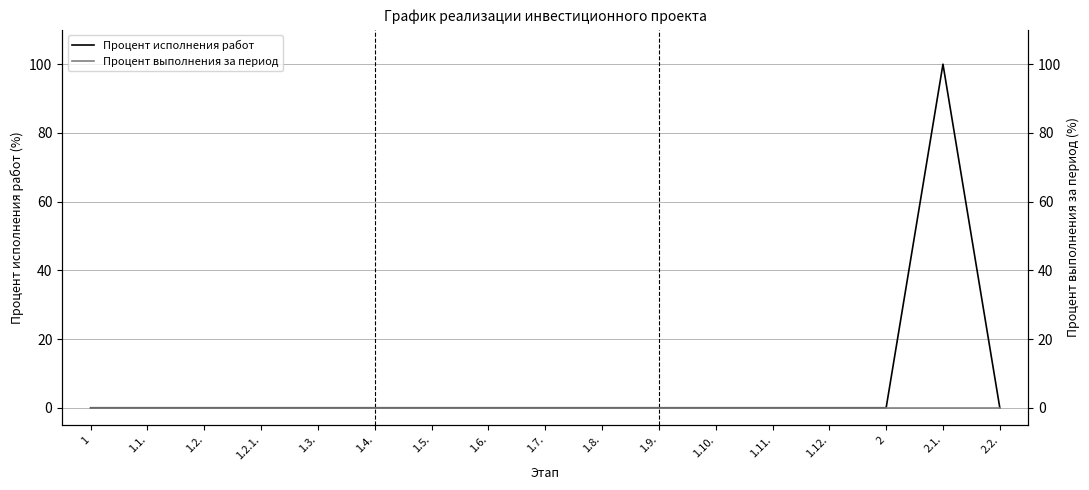

True or false: Процент выполнения за период has more than 0 points higher than both neighbors.

False